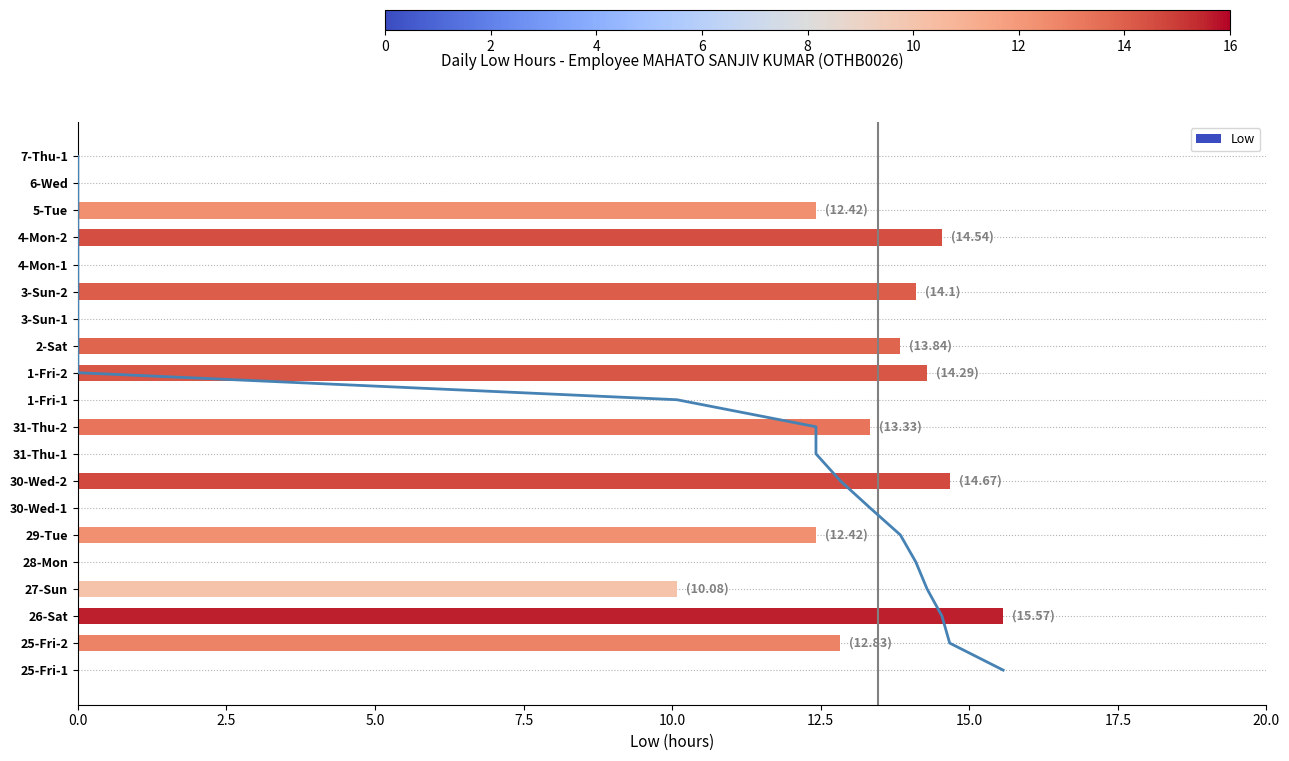

What is the sum of all Low values?

148.1